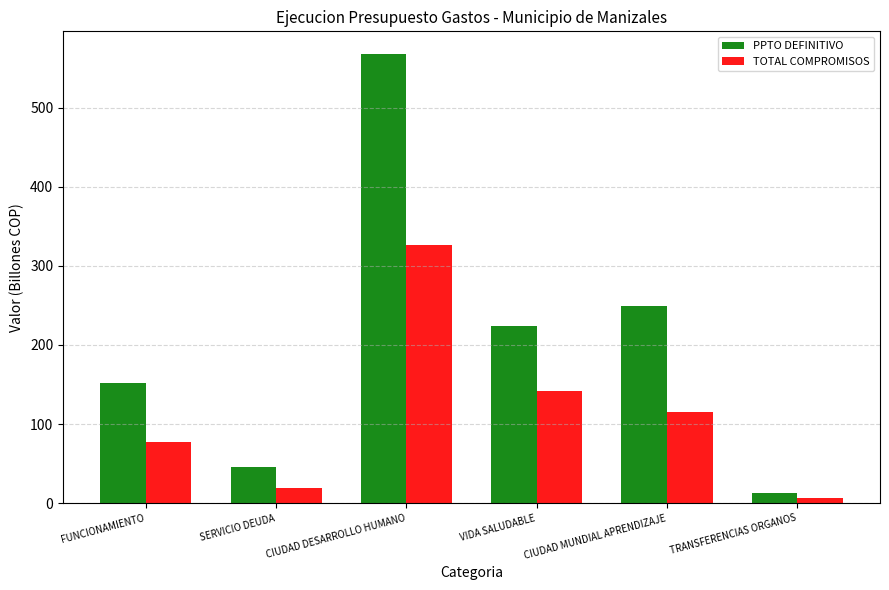

The PPTO DEFINITIVO series shows 568.0 at CIUDAD DESARROLLO HUMANO. True or false?

True